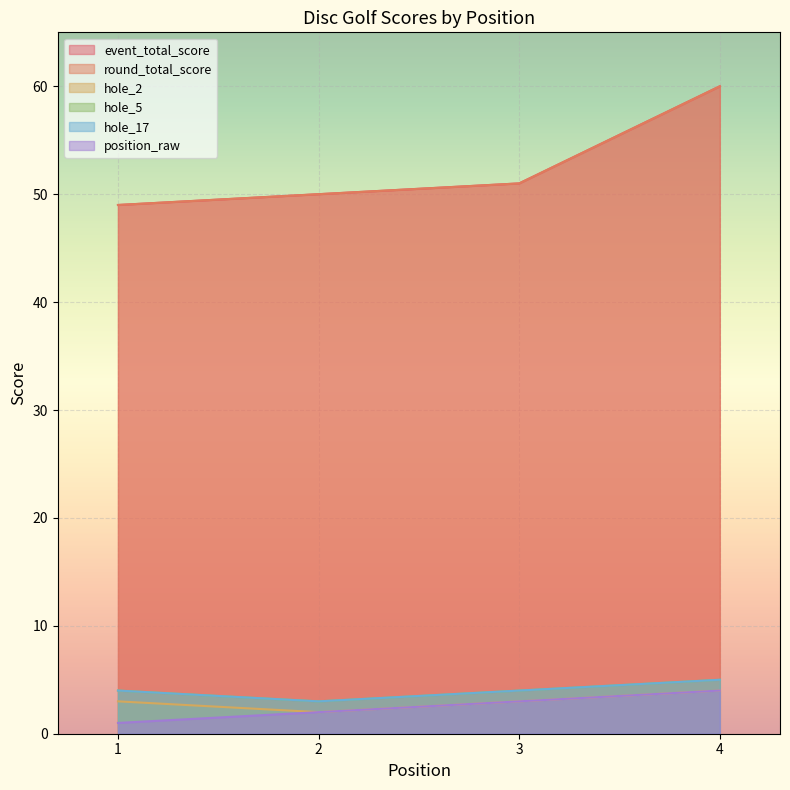

True or false: hole_17 and position_raw cross at least once.

False